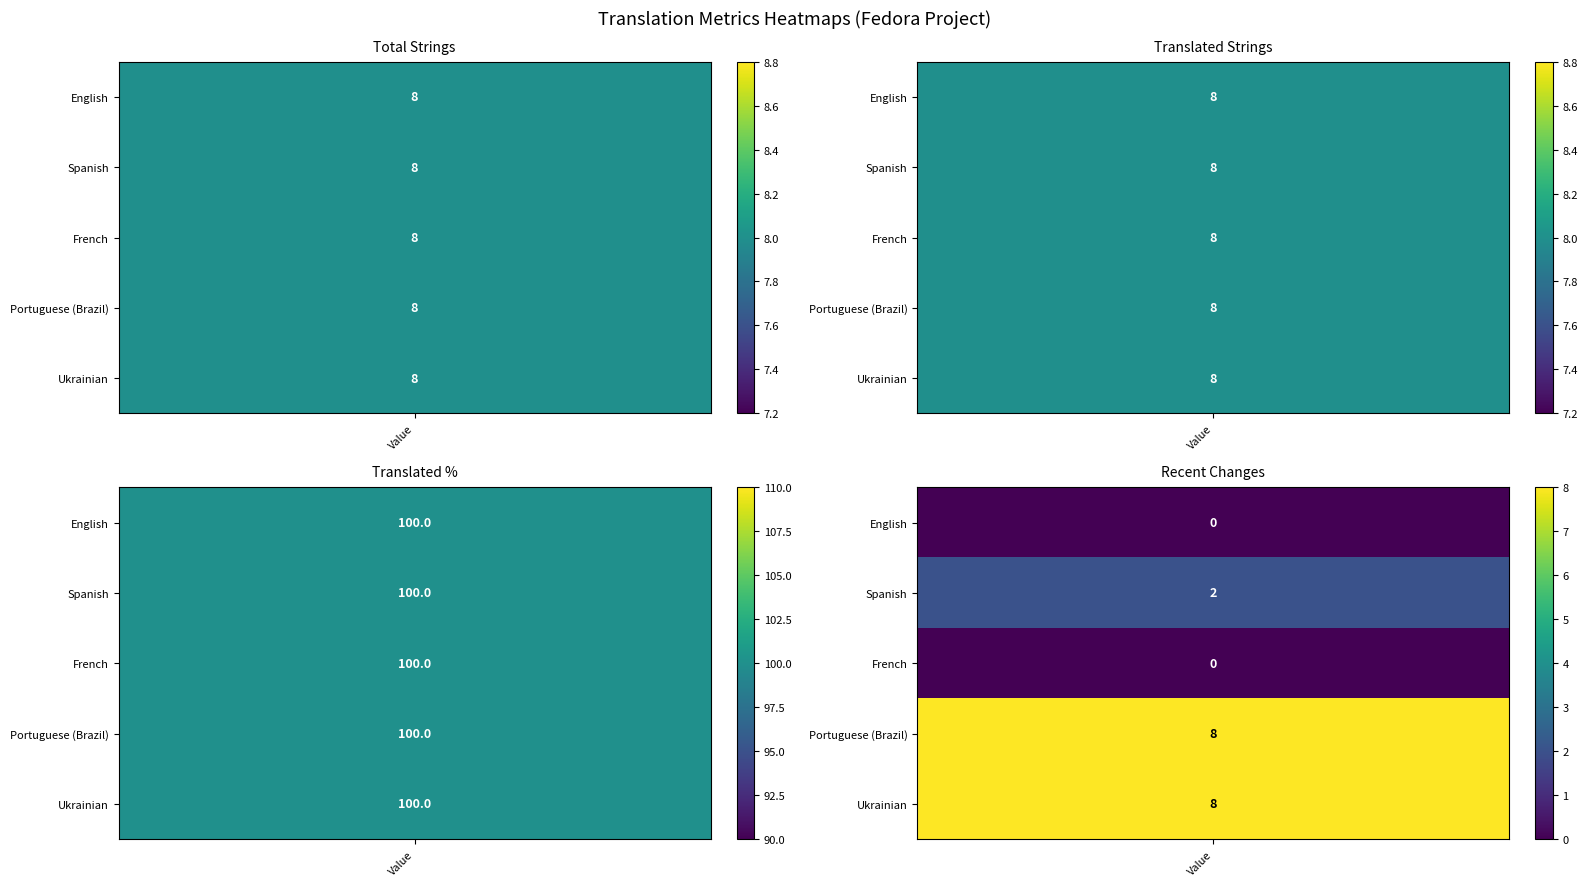

Rank the categories by translated_percent value from lowest to highest.

0, 1, 2, 3, 4